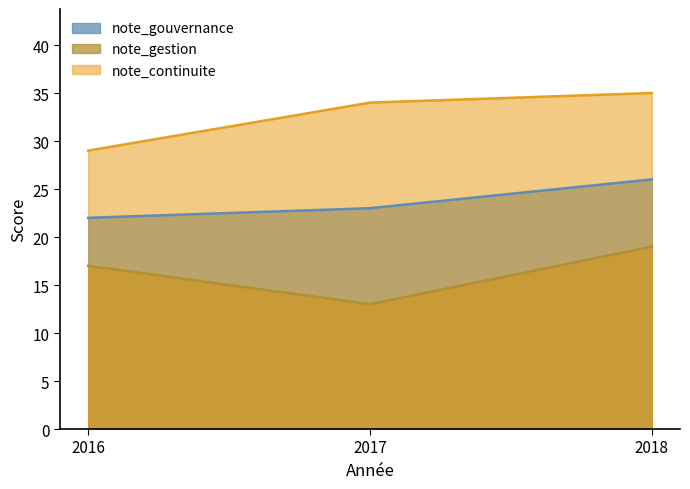

Is the value of note_continuite at 2018 greater than the value of note_gestion at 2016?

Yes